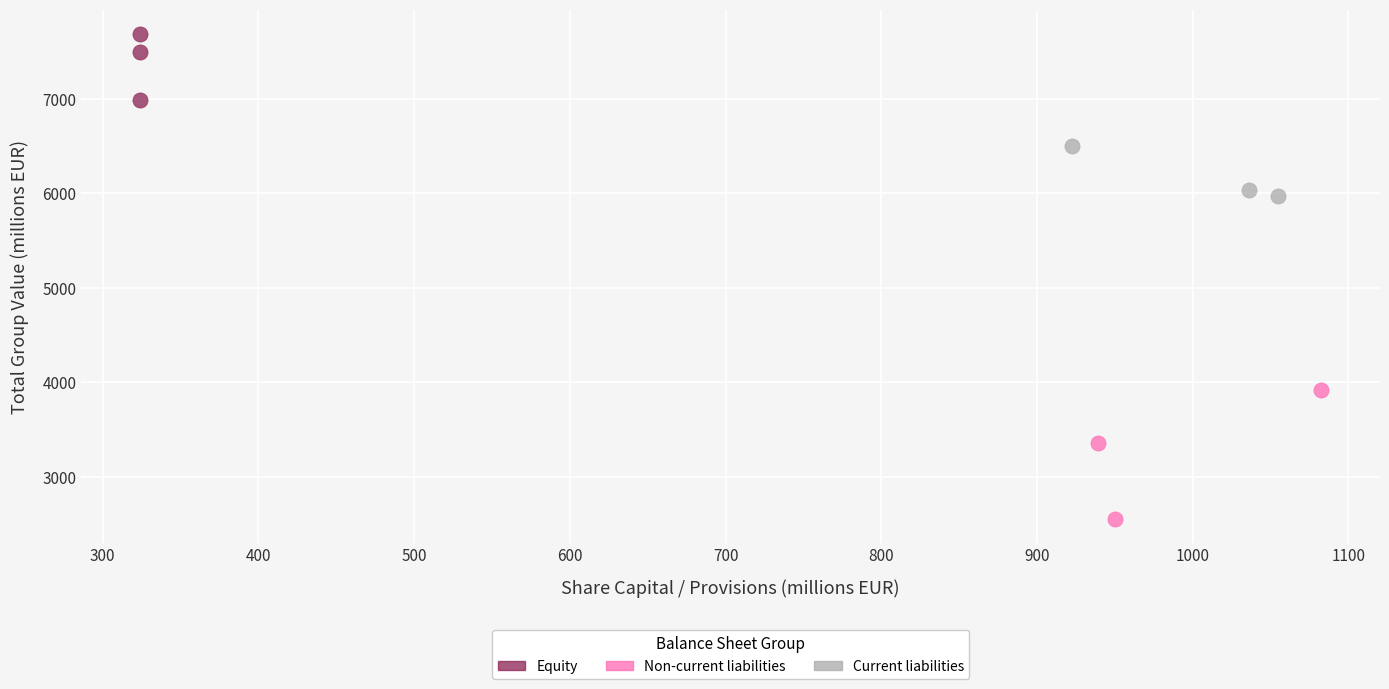

Which series reaches the minimum Y coordinate?

Non-current liabilities